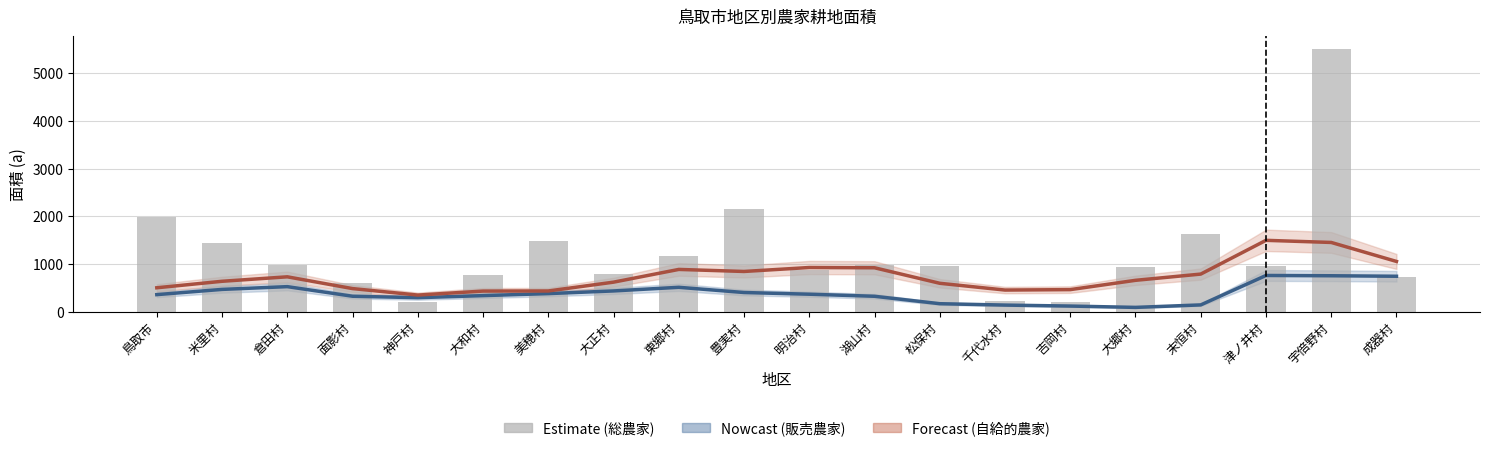

Are the bars grouped side by side (vs. stacked)?

Yes